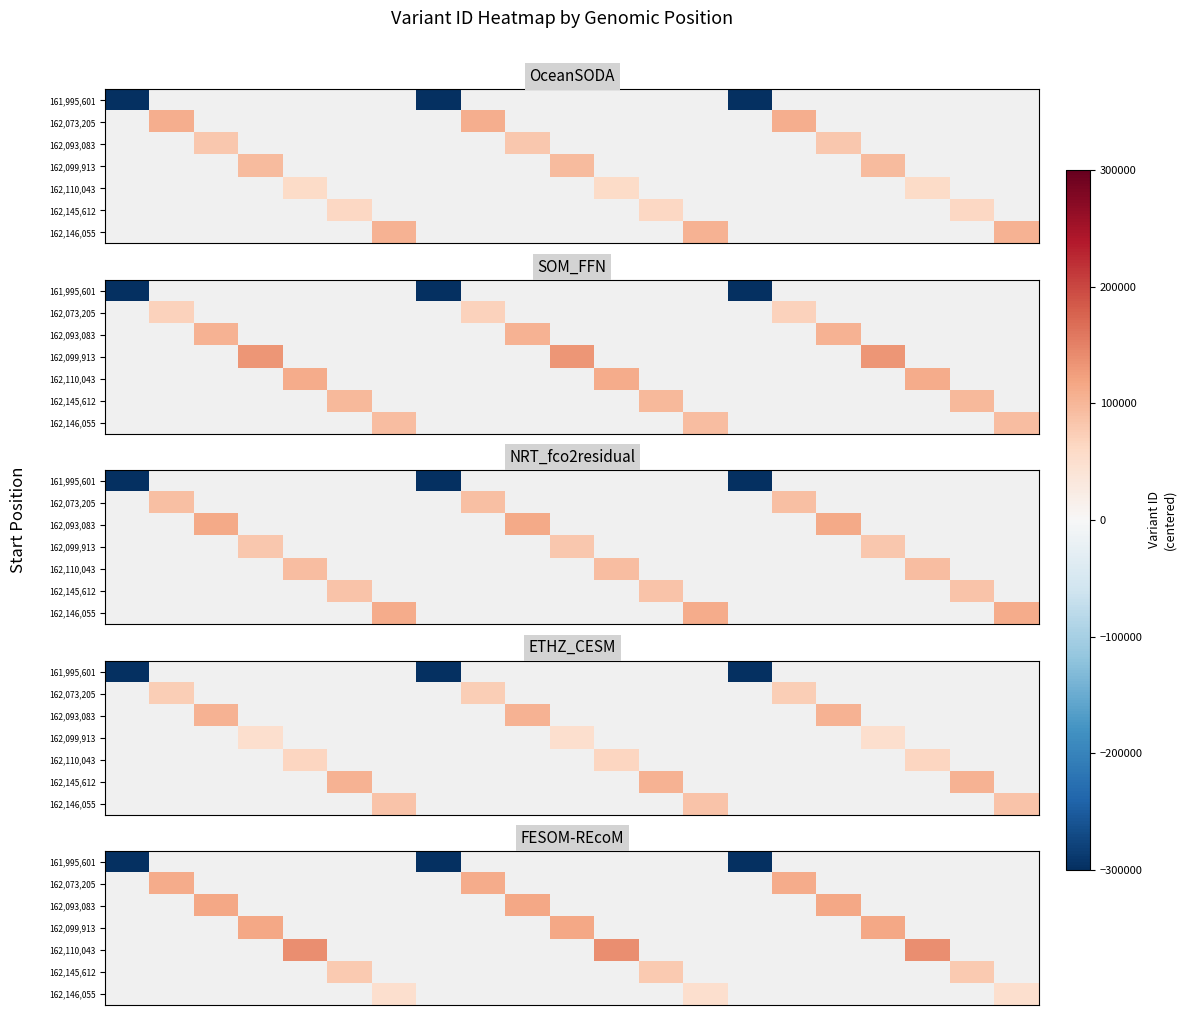

Between 7 and 14, which is larger?

7